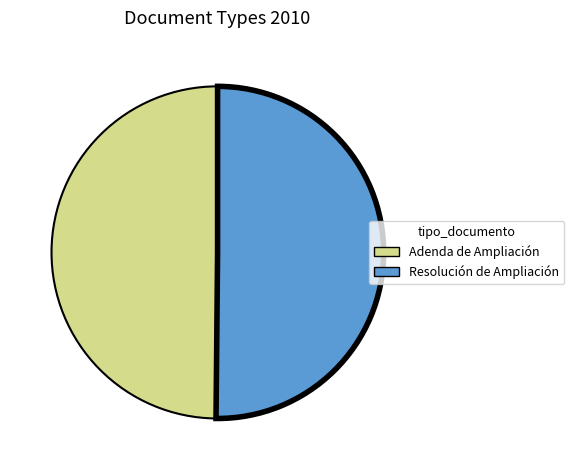

Is it true that Resolución de Ampliación is 42% of the pie?

False